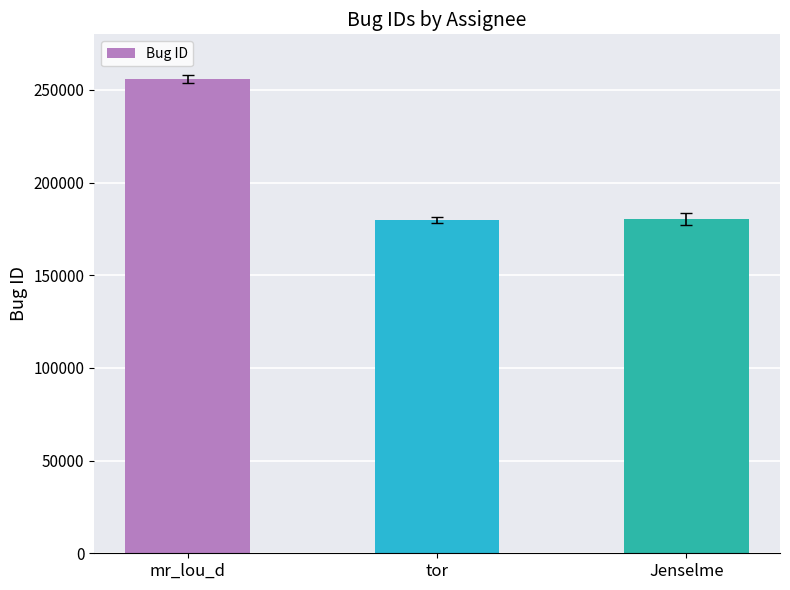

What is the label of the 3rd bar from the left?

Jenselme